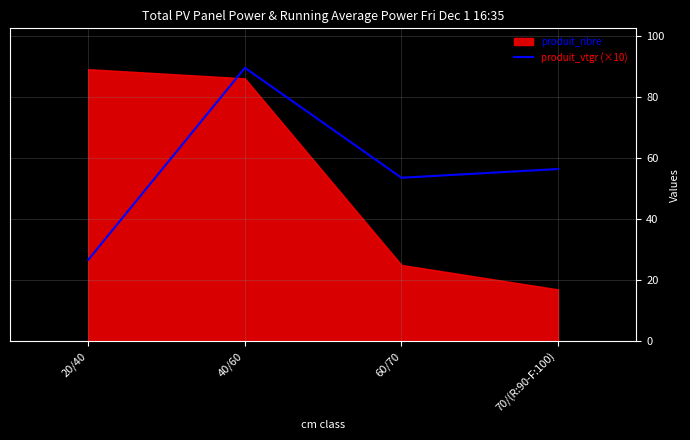

How many data points are less than 56?

2